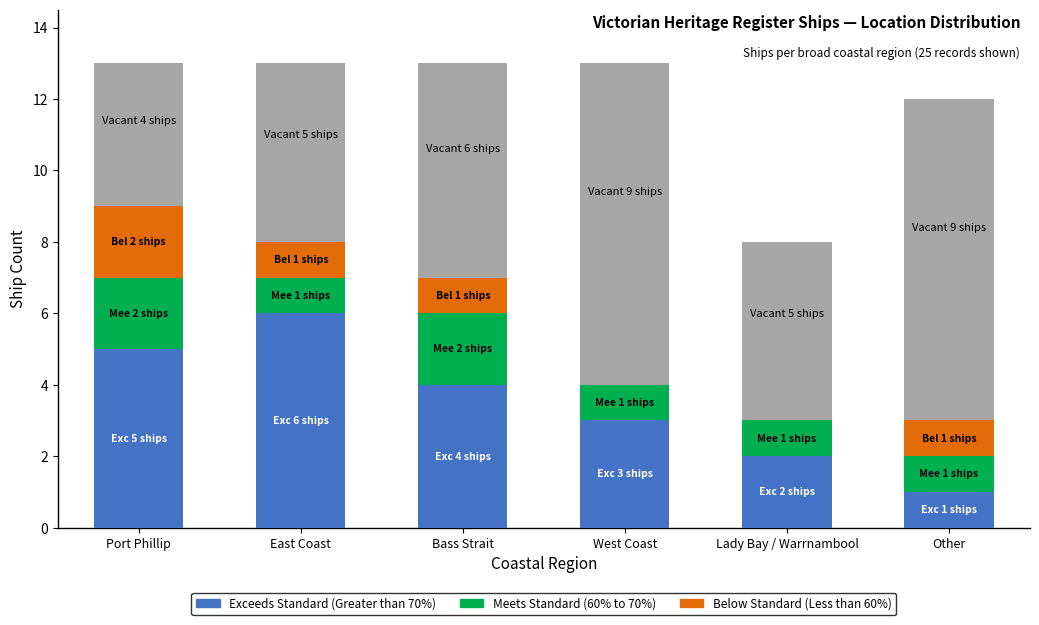

List the series in order of their overall mean, highest first.

Exceeds Standard (Greater than 70%), Meets Standard (60% to 70%), Below Standard (Less than 60%)